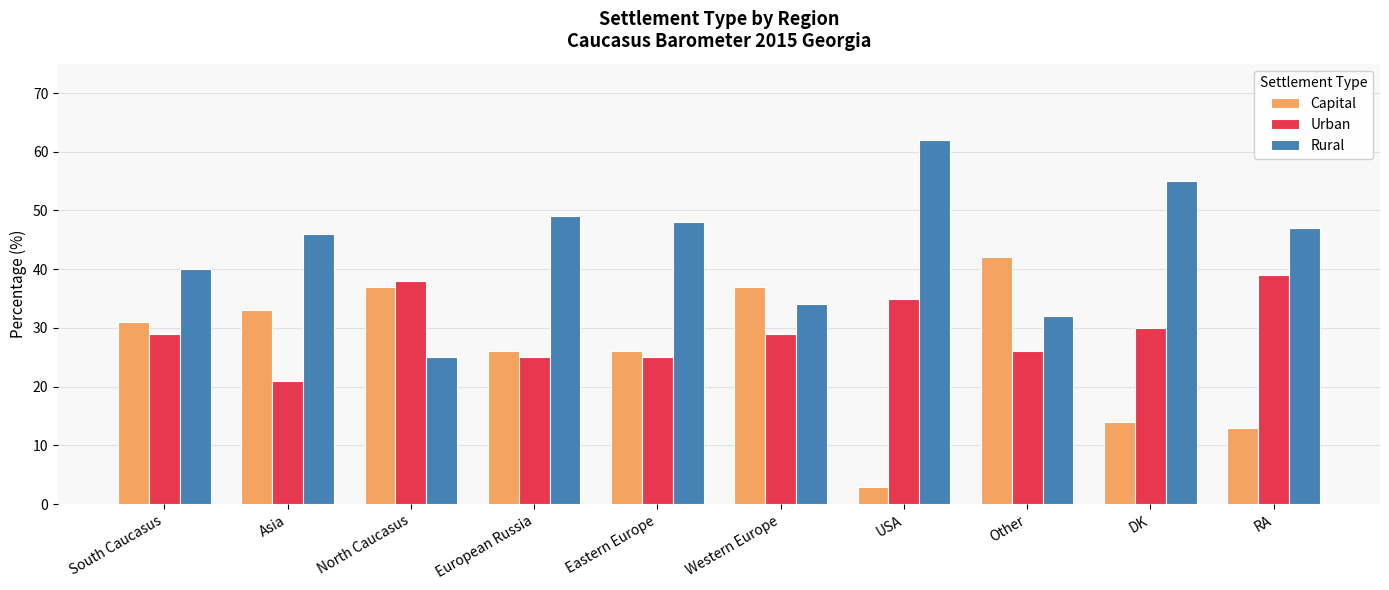

What is the minimum value shown in the chart?

3